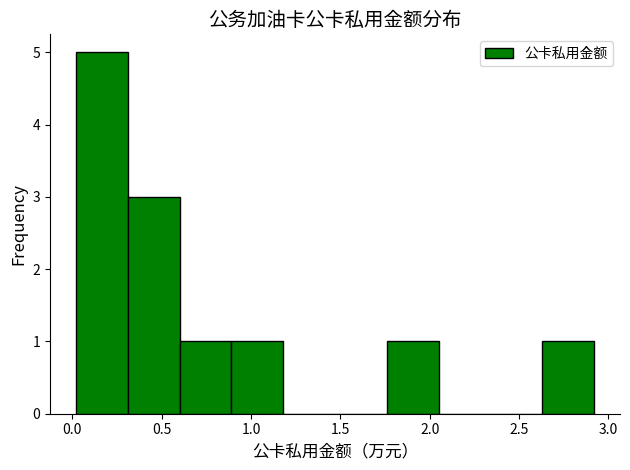

Reading left to right, list every bar in this chart as the range it spans on the x-axis followed by its height. Neither the bar edges nor the heights are printed on the chart, so give them approximately, as read against the axes.

0.02 to 0.31: 5
0.31 to 0.60: 3
0.60 to 0.89: 1
0.89 to 1.18: 1
1.18 to 1.47: 0
1.47 to 1.76: 0
1.76 to 2.05: 1
2.05 to 2.34: 0
2.34 to 2.63: 0
2.63 to 2.92: 1